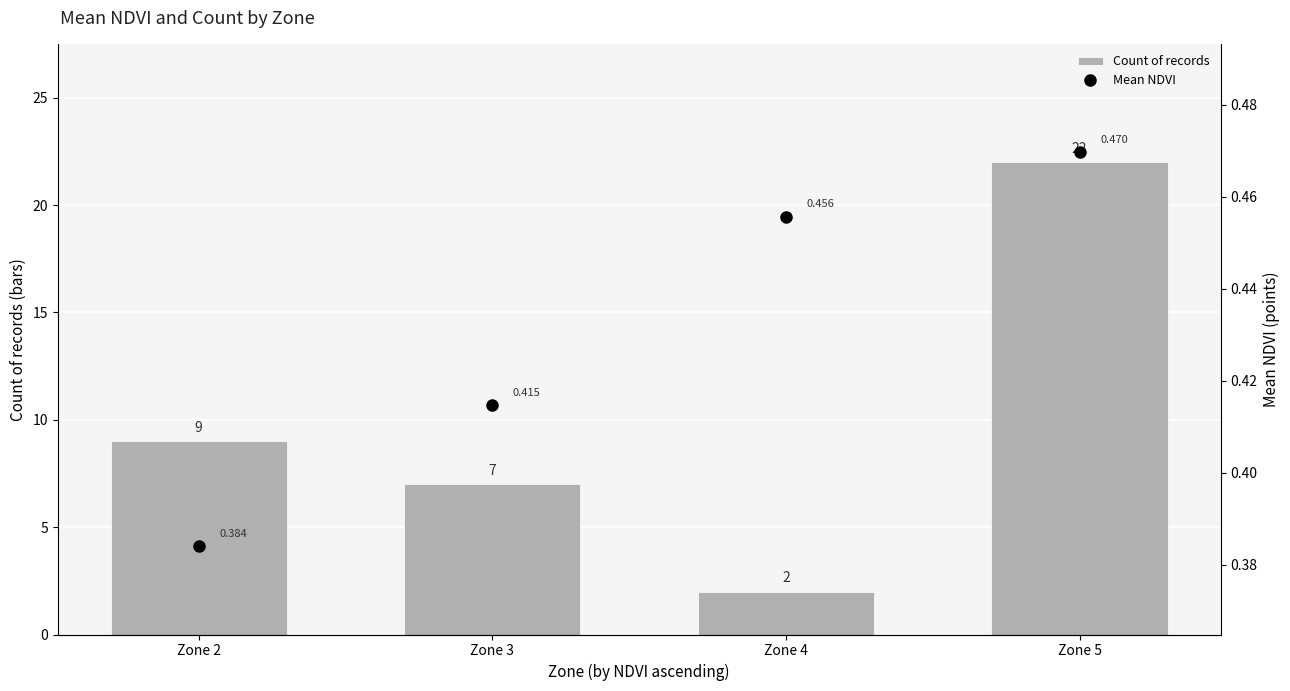

Between Zone 2 and Zone 5, which is larger?

Zone 5